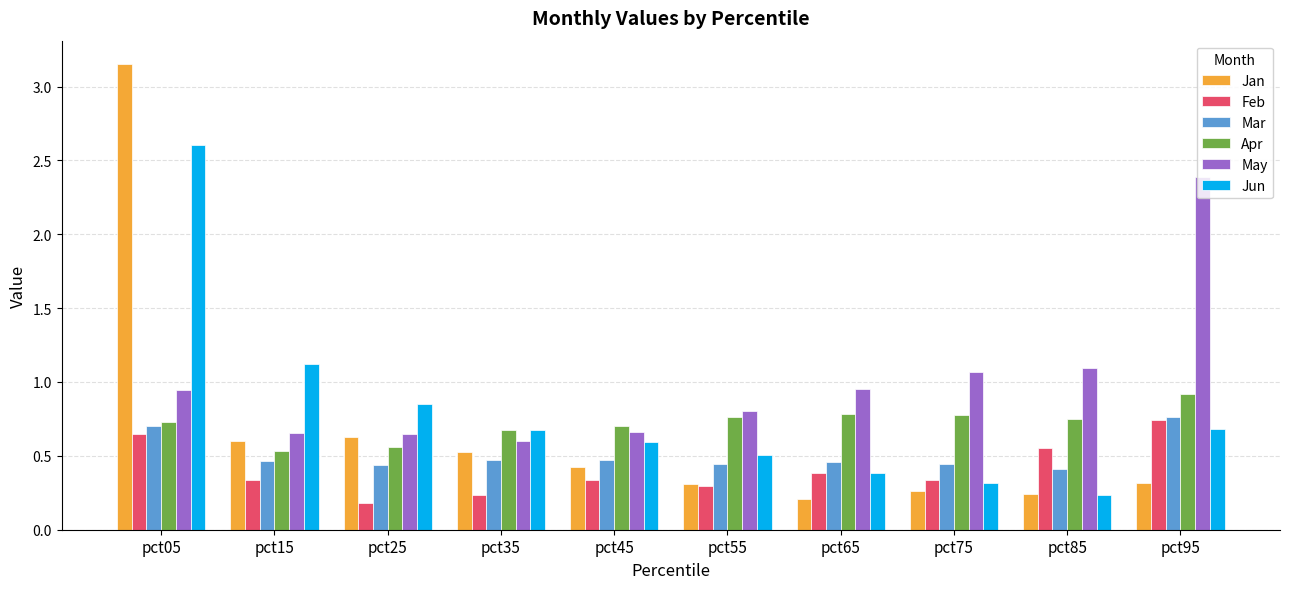

At how many categories does at least one series exceed 1?

5